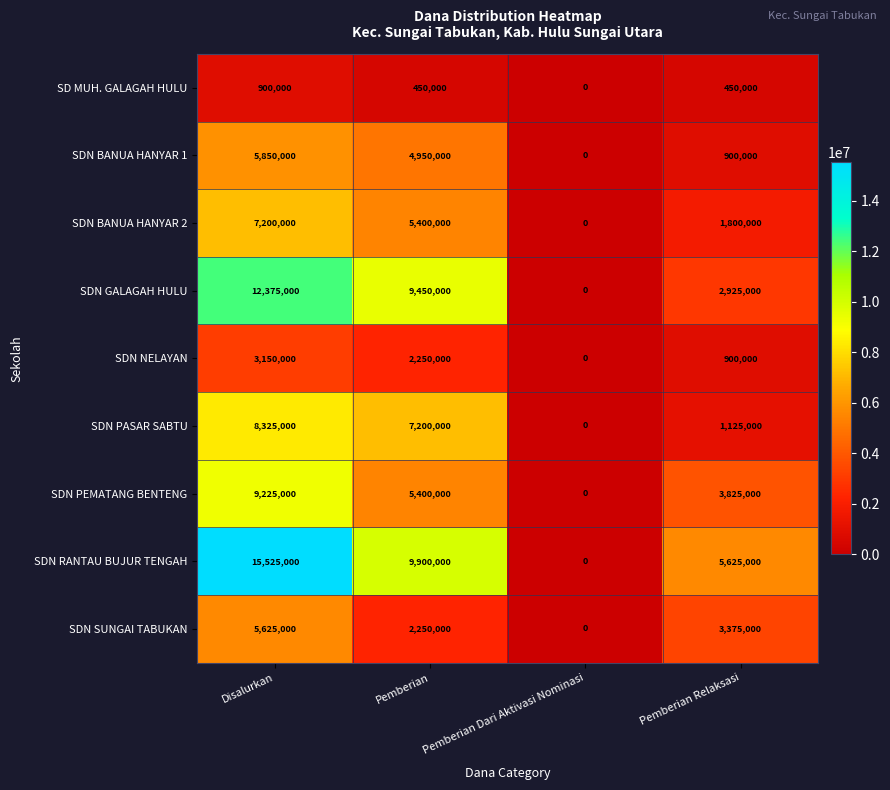

Which series has the largest range (max minus min)?

SDN RANTAU BUJUR TENGAH